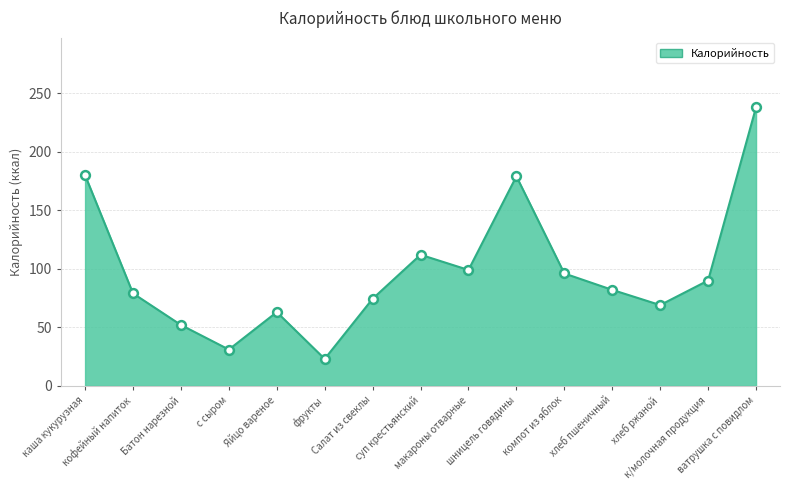

Approximately how many times larger is the value at шницель говядины compared to хлеб ржаной?

2.6